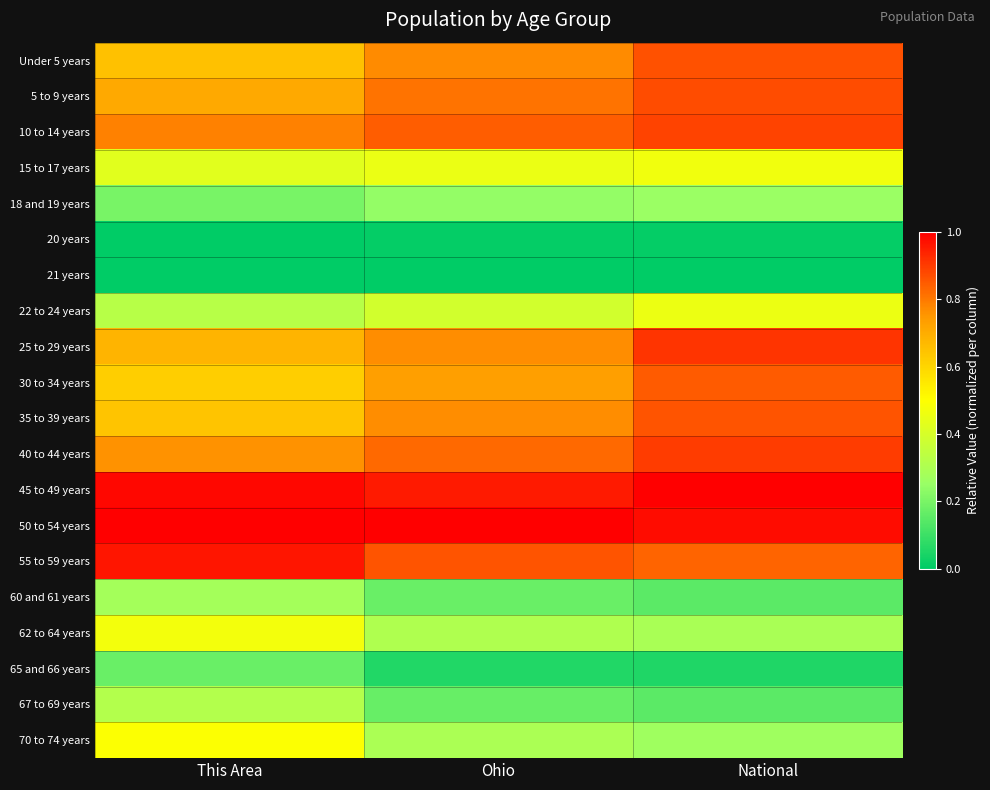

Which label corresponds to the largest value in the chart?

National